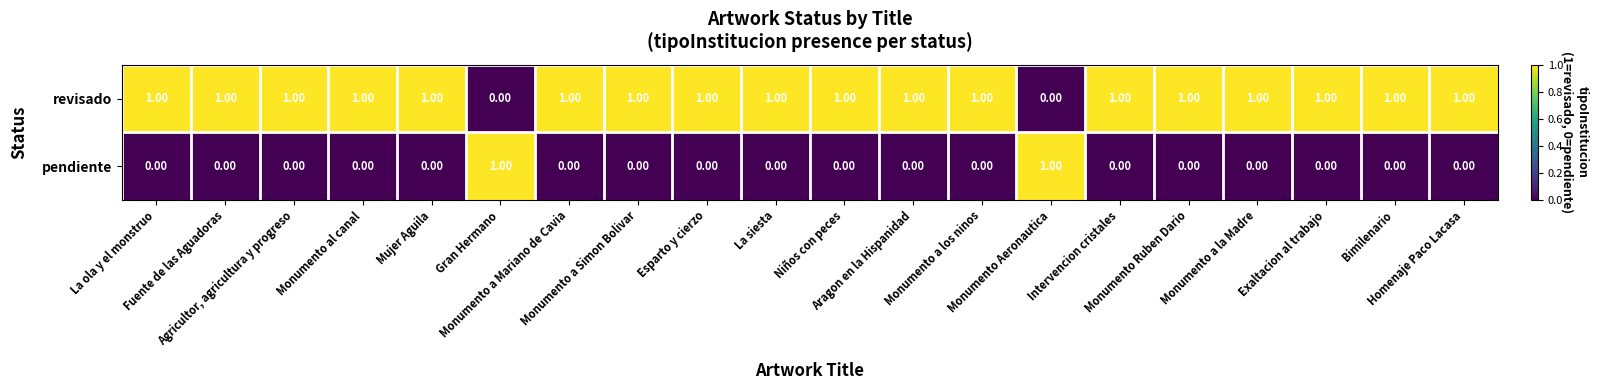

At how many categories does at least one series exceed 0?

20